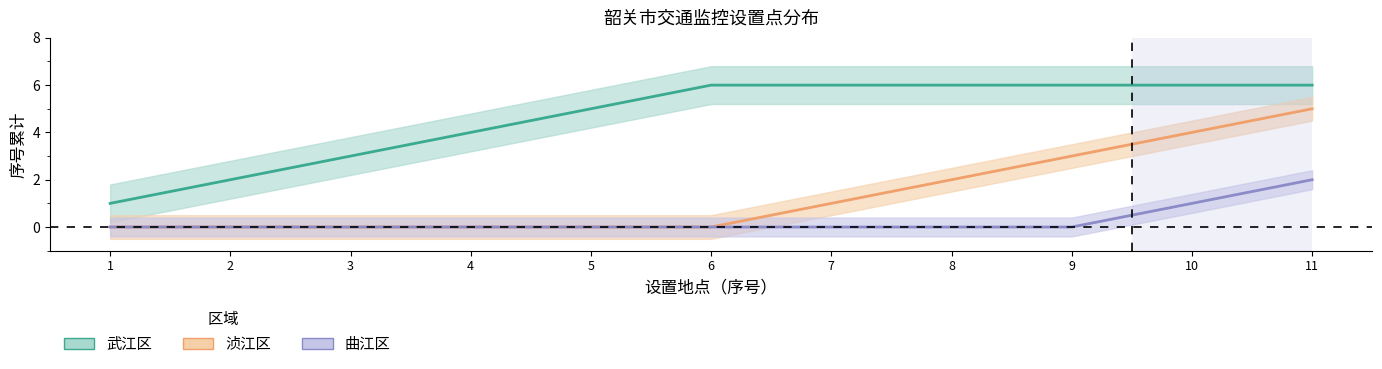

Which category has the highest value across all series?

6